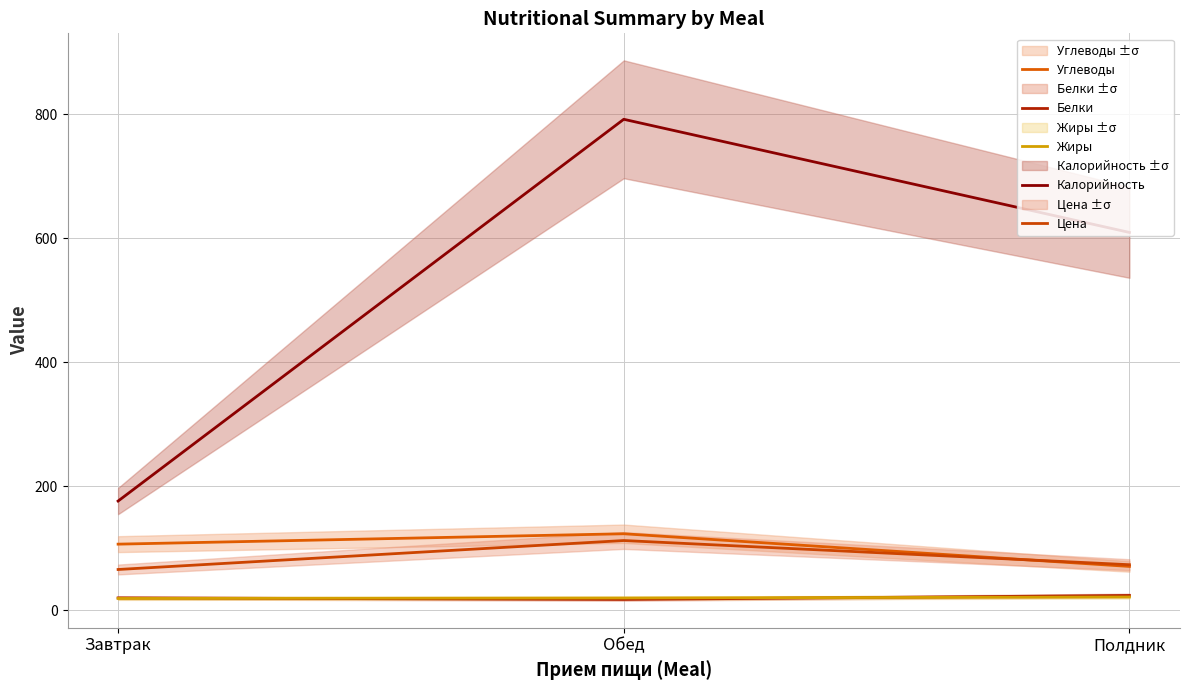

What is the sum of all Калорийность values?

1577.5